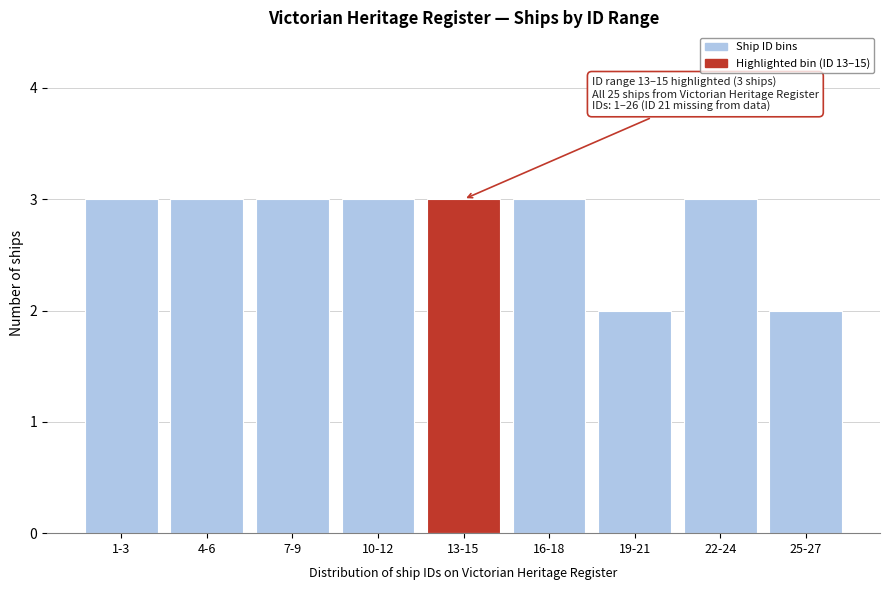

Reading left to right, what are all the values shown in this chart?

3	3	3	3	3	3	2	3	2